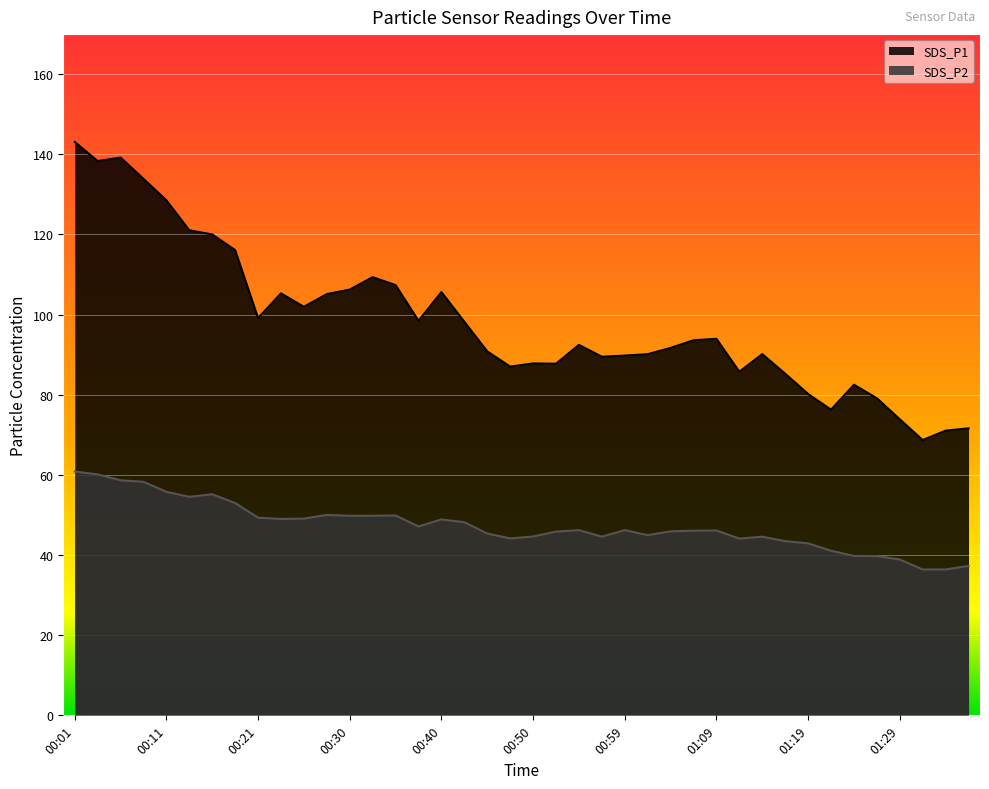

The value of SDS_P1 at 00:16 is 120.0. True or false?

True